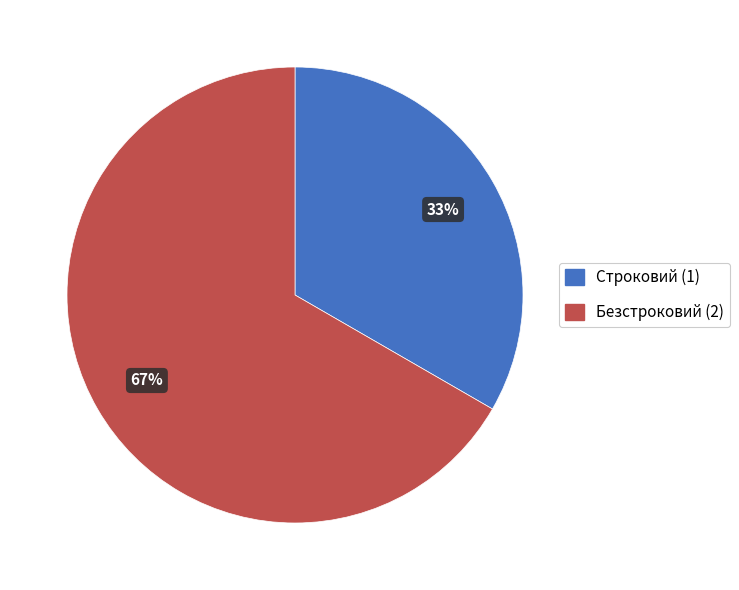

Which slice represents more than half of the pie?

Безстроковий